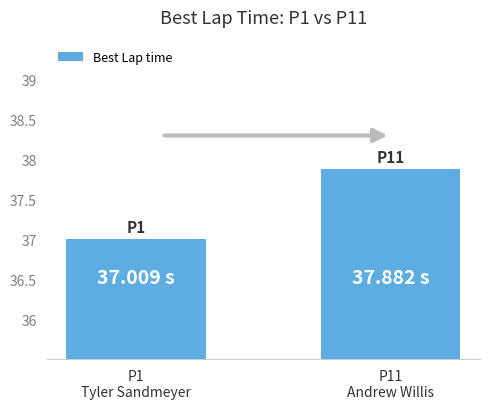

Reading right to left, what are all the values shown in this chart?

P11
Andrew Willis=37.9	P1
Tyler Sandmeyer=37.0